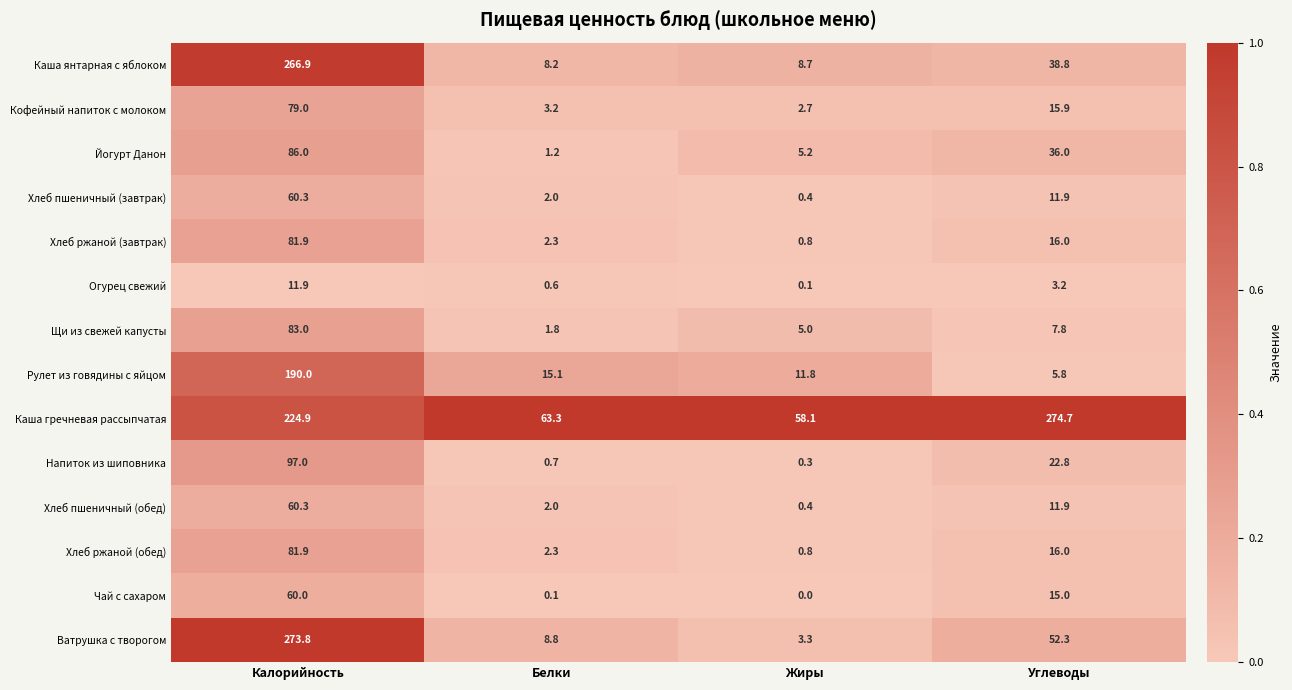

Which series has the widest spread of values?

Ватрушка с творогом